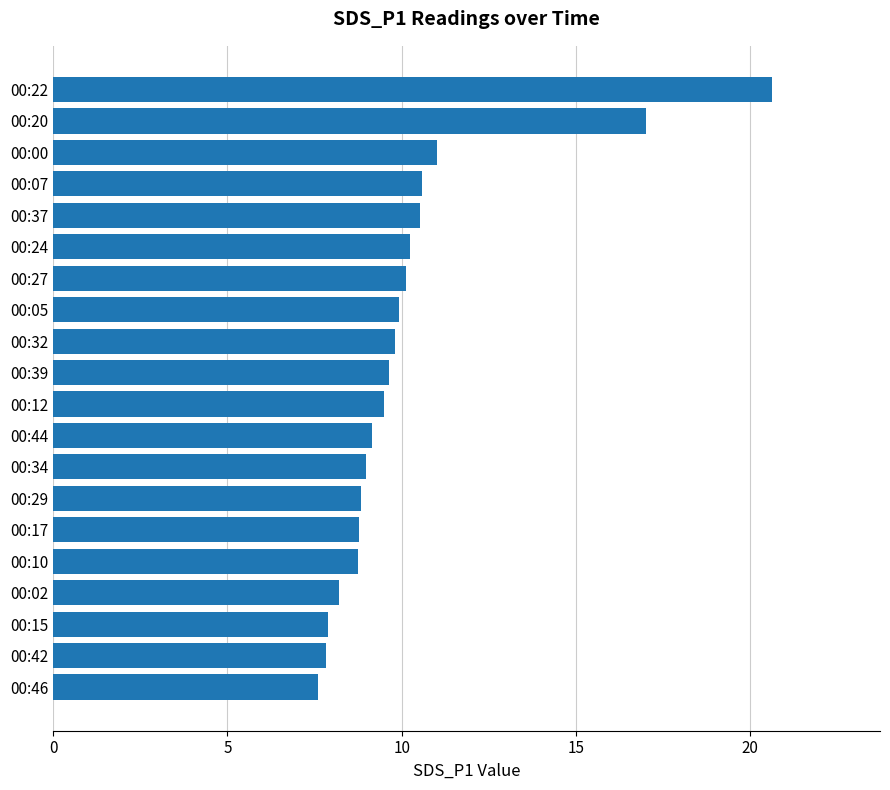

Approximately how many times larger is the value at 00:37 compared to 00:44?

1.1